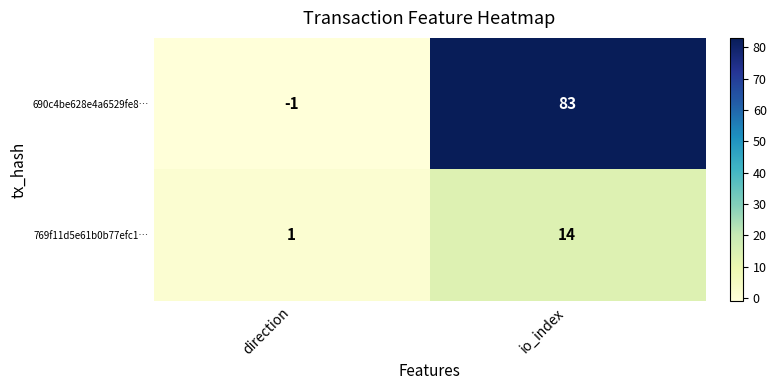

Is it true that 690c4be628e4a6529fe8… equals 115 at io_index?

False